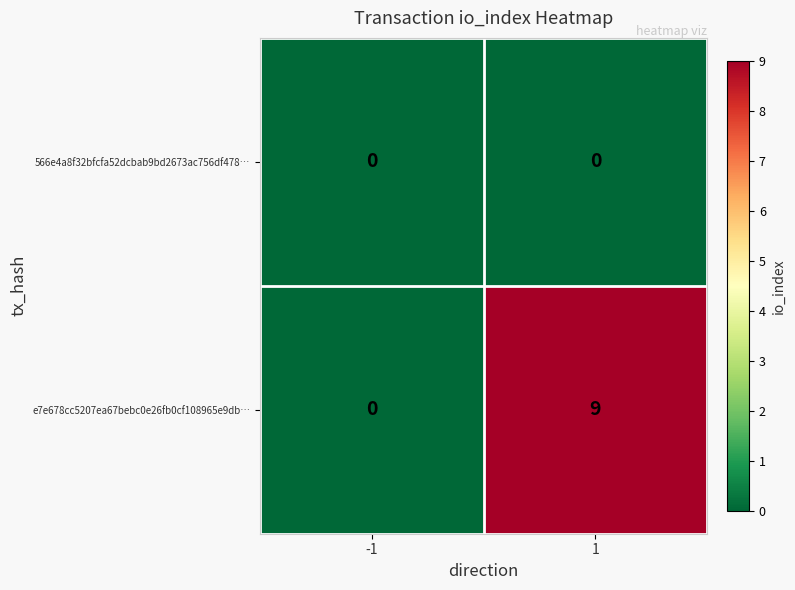

The value of 566e4a8f32bfcfa52dcbab9bd2673ac756df478… at 1 is 0. True or false?

True